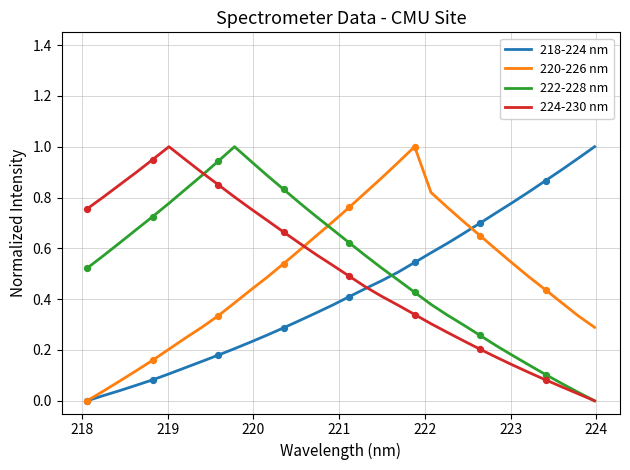

How many times do 218-224 nm and 222-228 nm cross each other?

1